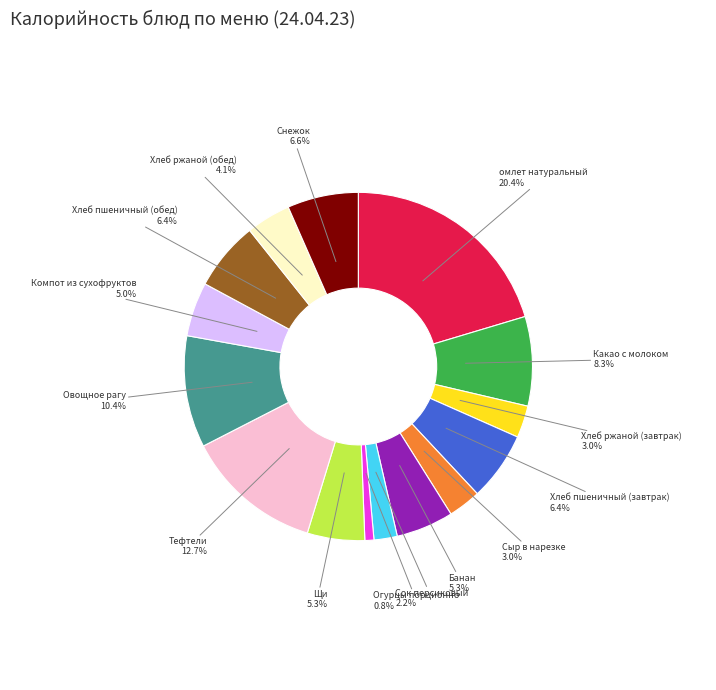

How many segments does this pie chart have?

15